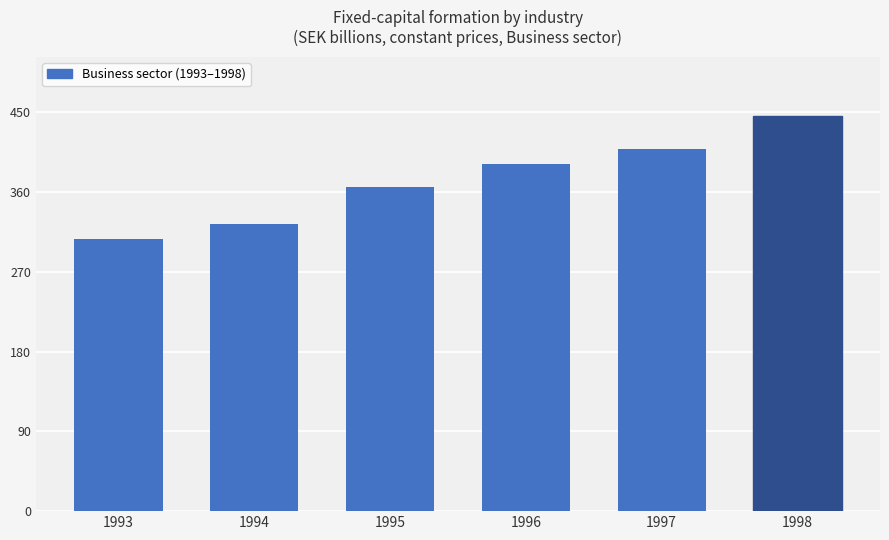

Are the bars horizontal?

No